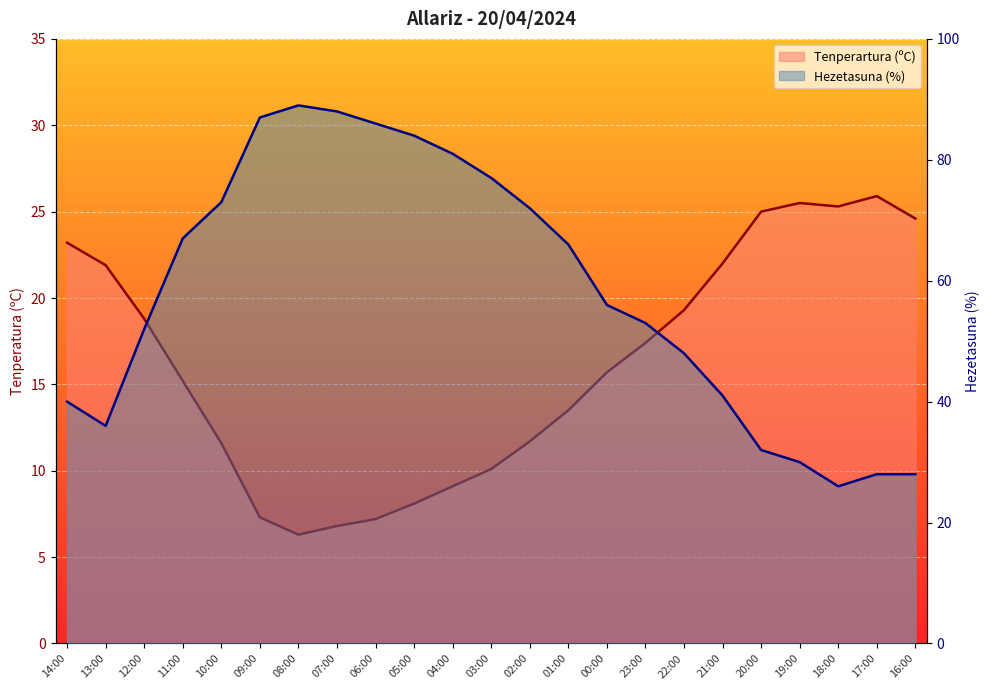

The value of Hezetasuna (%) at 14:00 is 40.0. True or false?

True